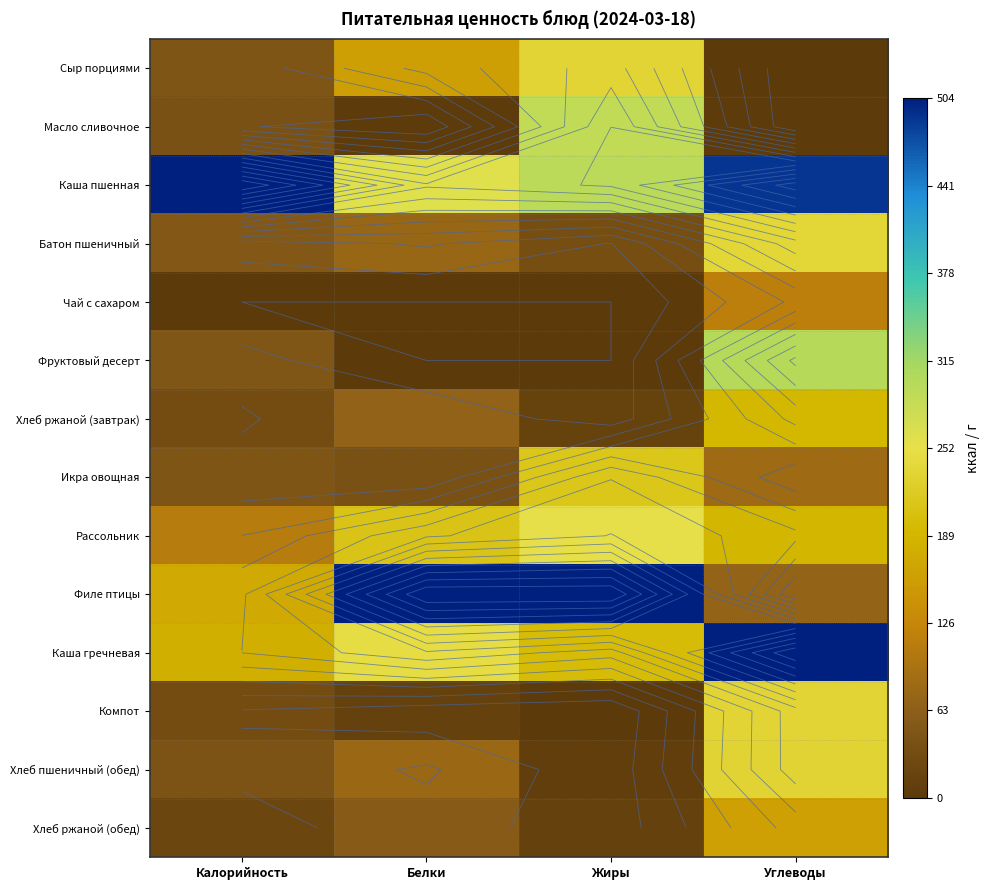

Rank the series at Калорийность from lowest to highest value.

Чай с сахаром, Хлеб ржаной (обед), Хлеб ржаной (завтрак), Компот, Масло сливочное, Хлеб пшеничный (обед), Сыр порциями, Икра овощная, Фруктовый десерт, Батон пшеничный, Рассольник, Филе птицы, Каша гречневая, Каша пшенная